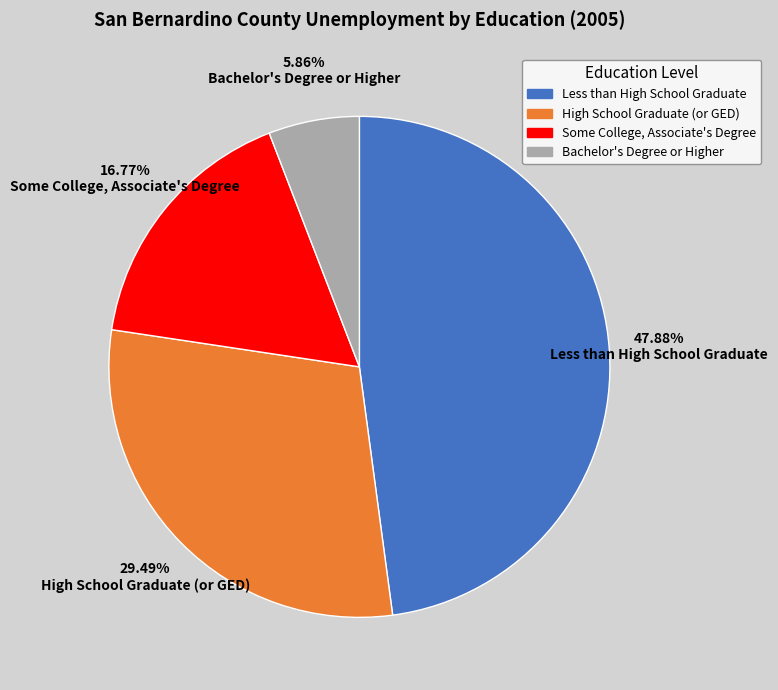

To the nearest percent, what percentage of the pie is High School Graduate (or GED)?

29%